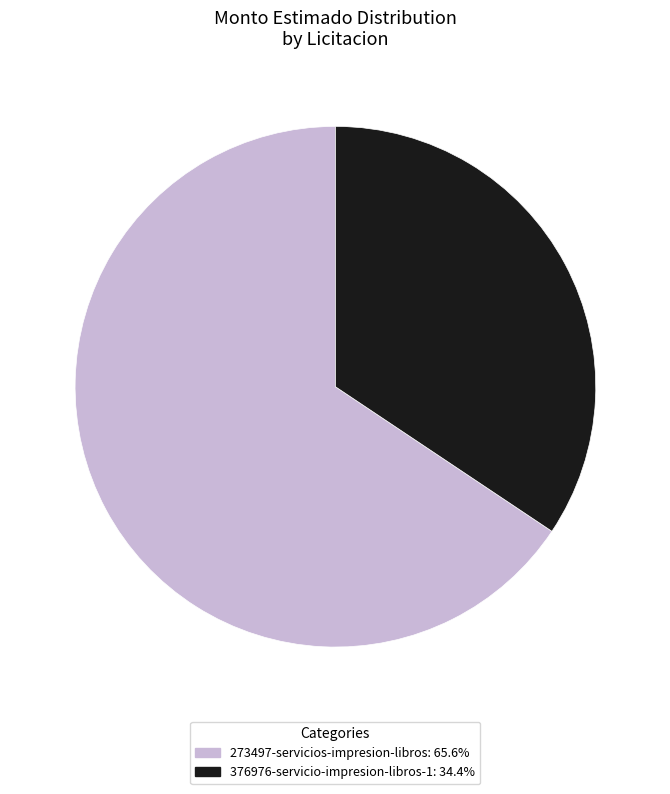

Does any single category account for the majority?

Yes